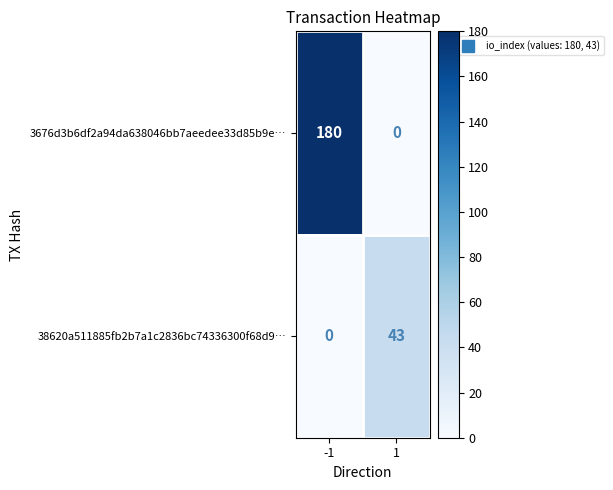

What is the total value across all series at -1?

180